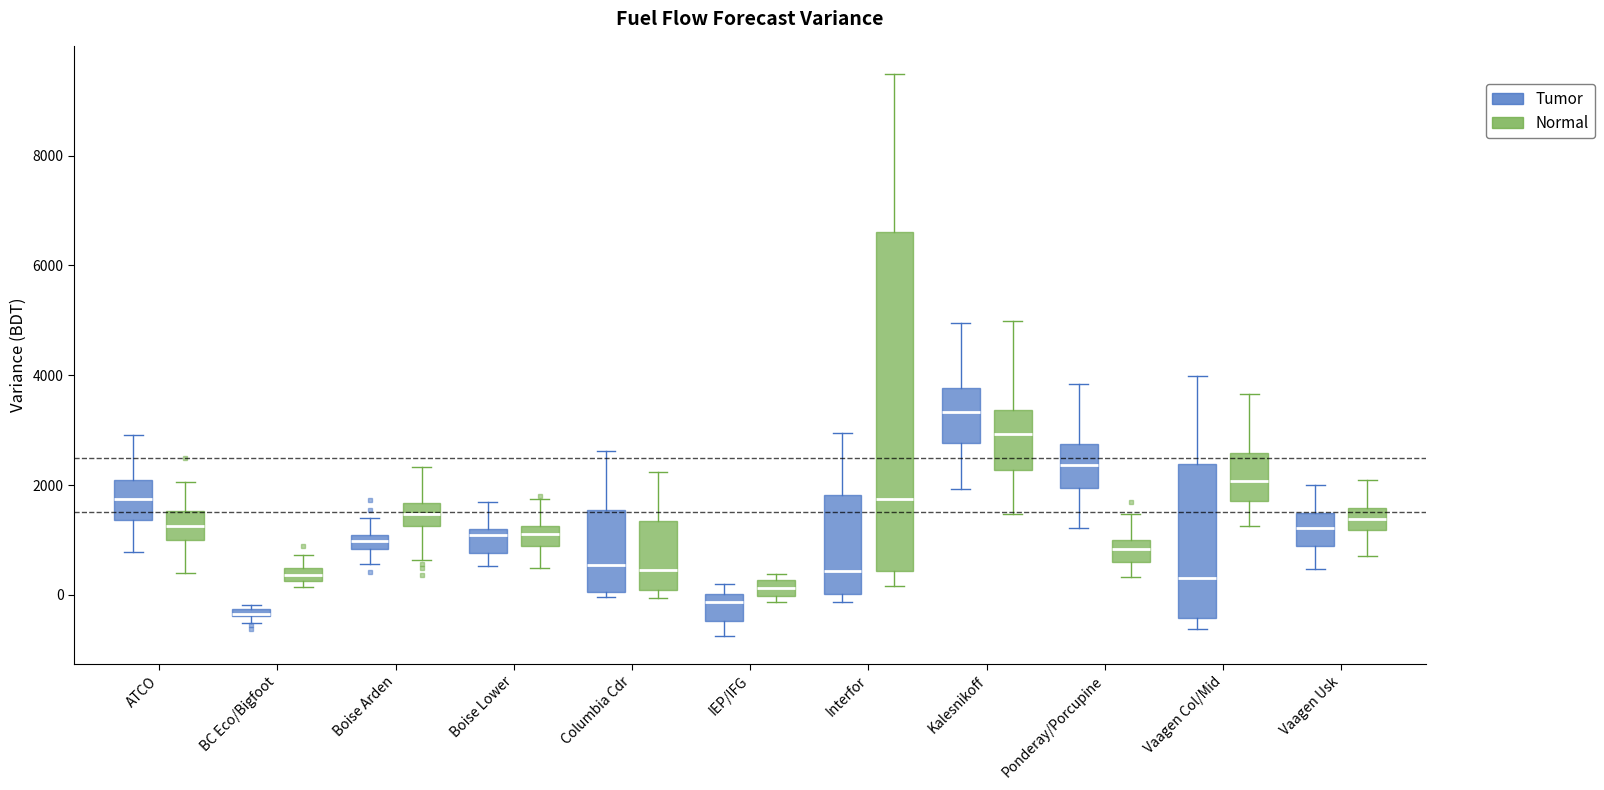

Comparing the boxes themselves (not the whiskers), which one is the tallest?

Interfor (Normal)